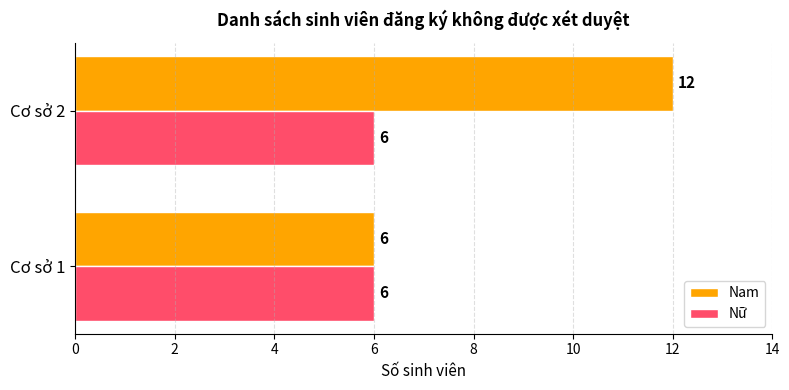

List the series in order of their overall mean, highest first.

Nam, Nữ